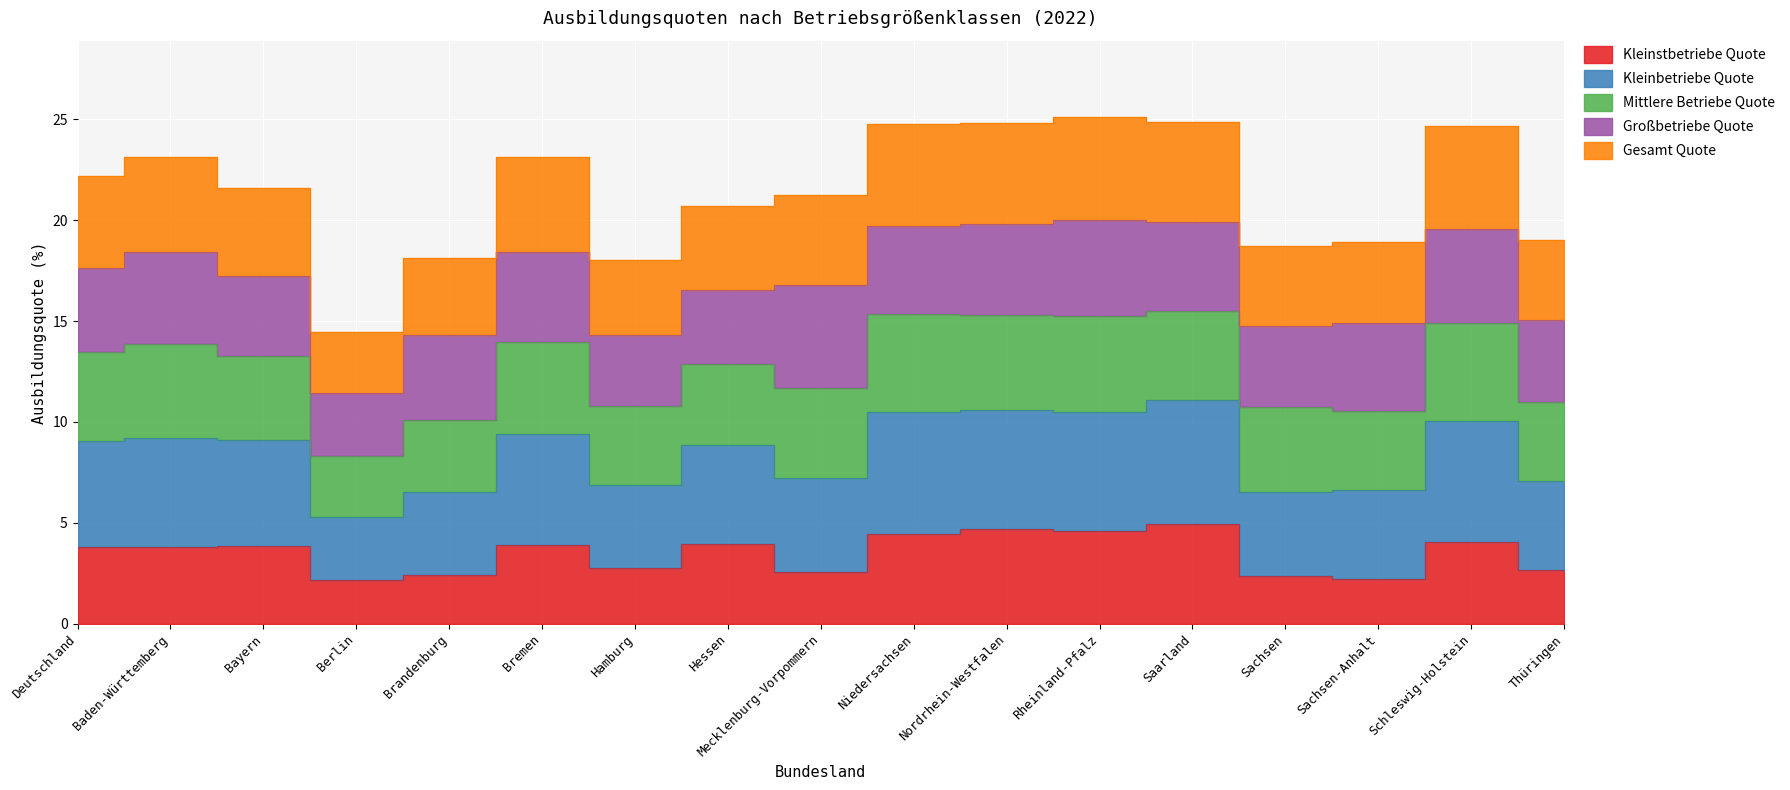

What position from the left is Bayern?

3